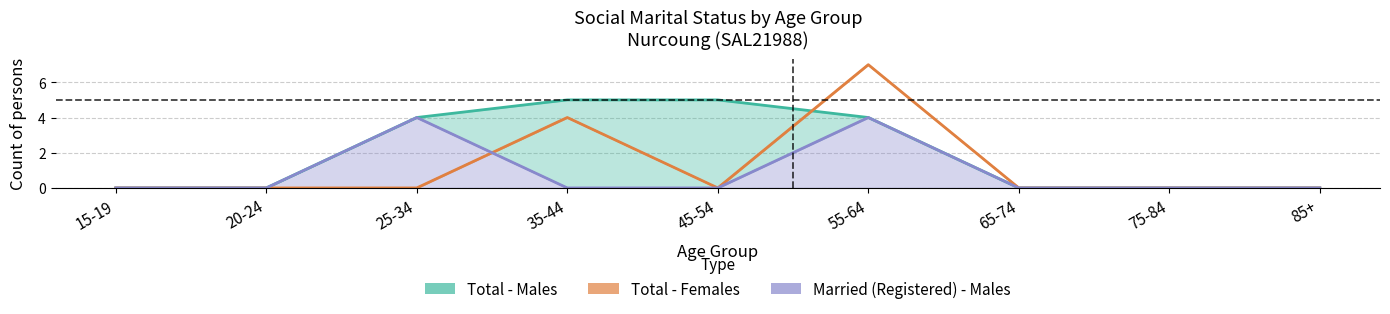

What position from the right is 45-54?

5